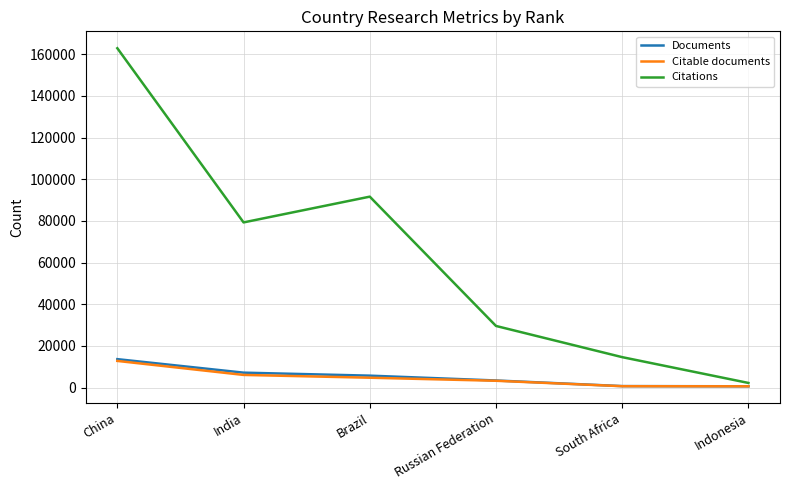

Which series changed the most between China and South Africa?

Citations